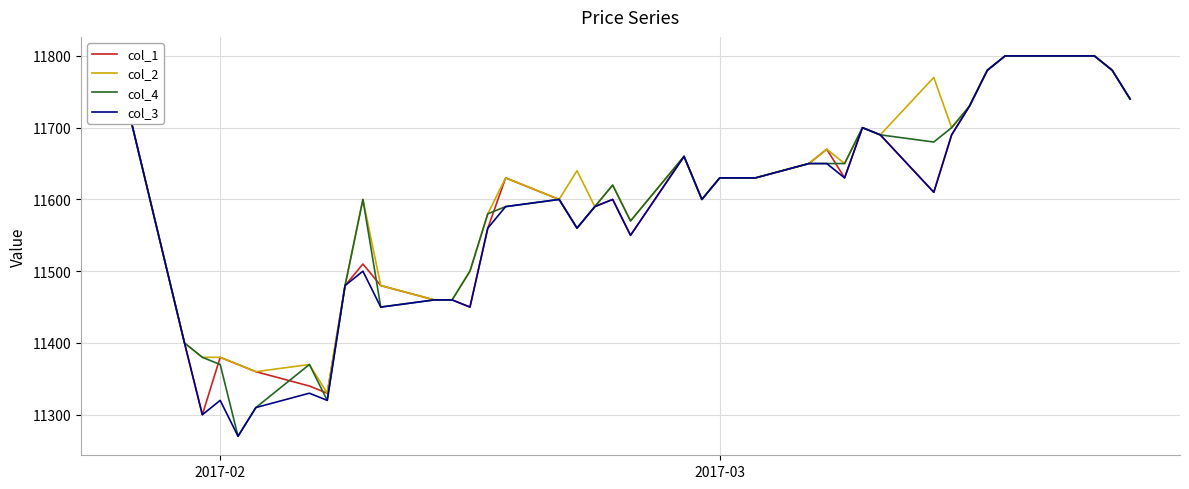

True or false: col_3 has more than 2 interior local peaks.

True